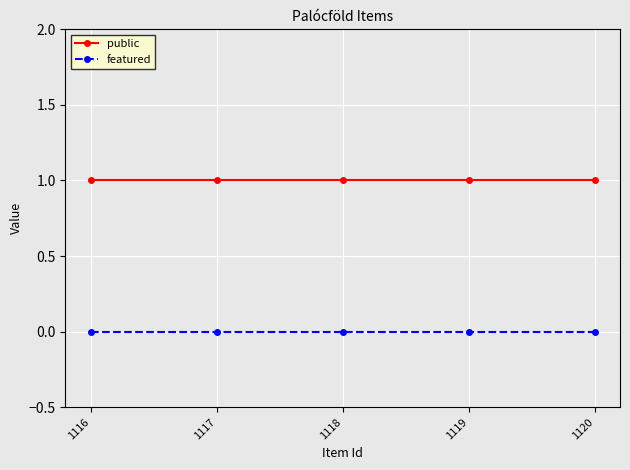

How many lines are shown in the chart?

2